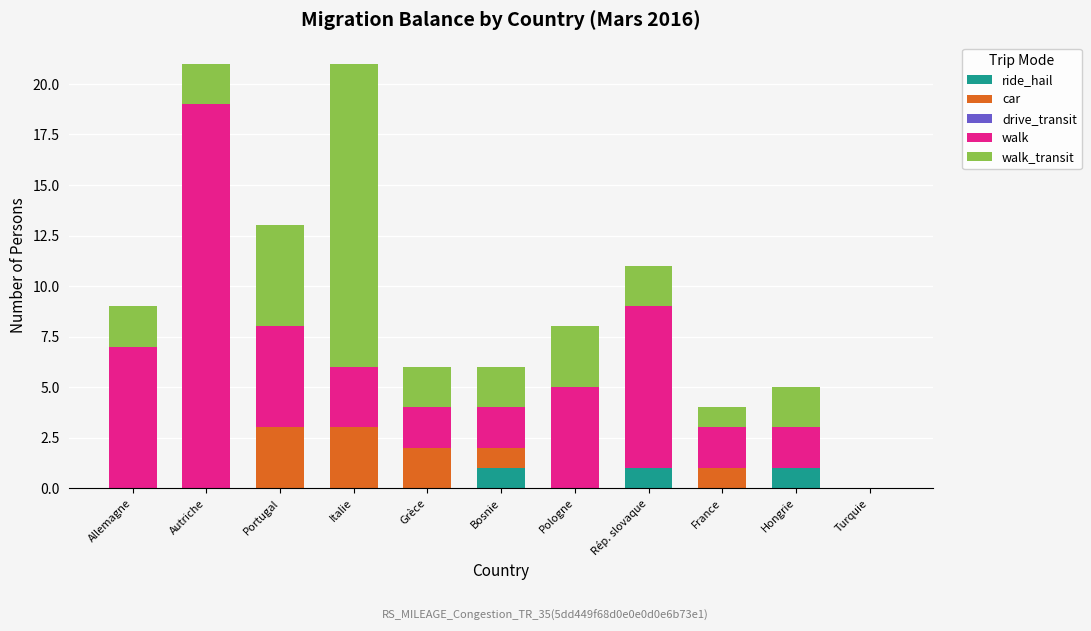

Count the number of categories in the chart.

11